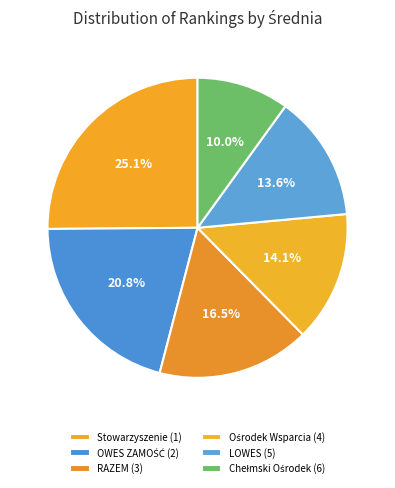

To the nearest percent, what portion does LOWES (5) represent?

14%